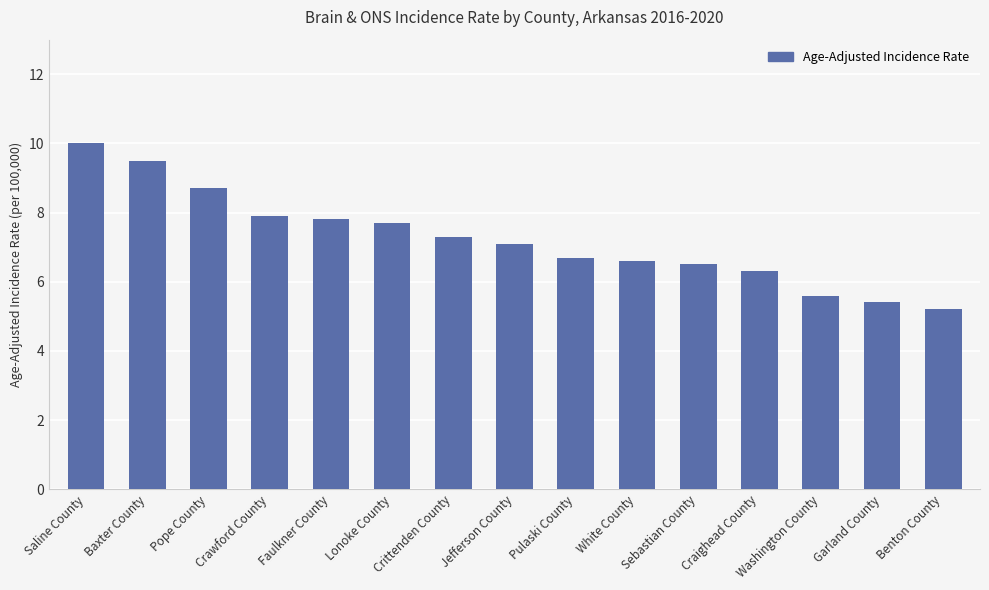

What is the value of the 12th bar from the left?

6.3